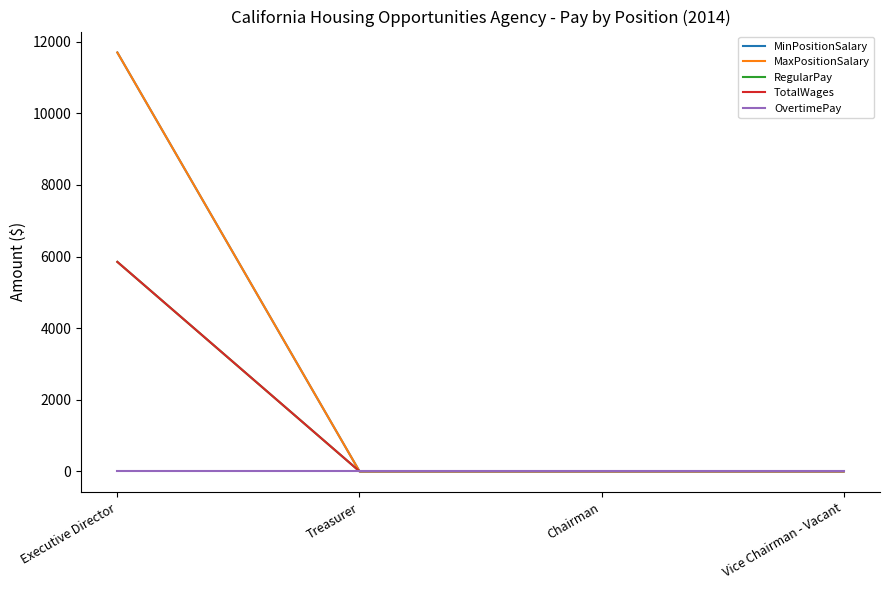

Reading left to right, list all the values displayed in this chart.

MinPositionSalary: Executive Director=11700	Treasurer=0	Chairman=0	Vice Chairman - Vacant=0
MaxPositionSalary: Executive Director=11700	Treasurer=0	Chairman=0	Vice Chairman - Vacant=0
RegularPay: Executive Director=5850	Treasurer=0	Chairman=0	Vice Chairman - Vacant=0
TotalWages: Executive Director=5850	Treasurer=0	Chairman=0	Vice Chairman - Vacant=0
OvertimePay: Executive Director=0	Treasurer=0	Chairman=0	Vice Chairman - Vacant=0